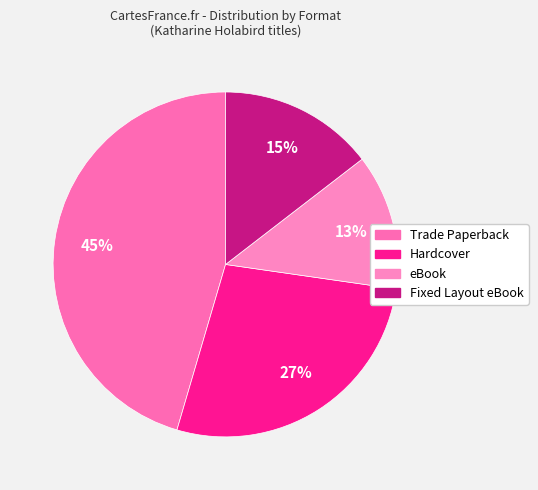

Combined, what portion of the pie is Fixed Layout eBook and Trade Paperback?

60.0%